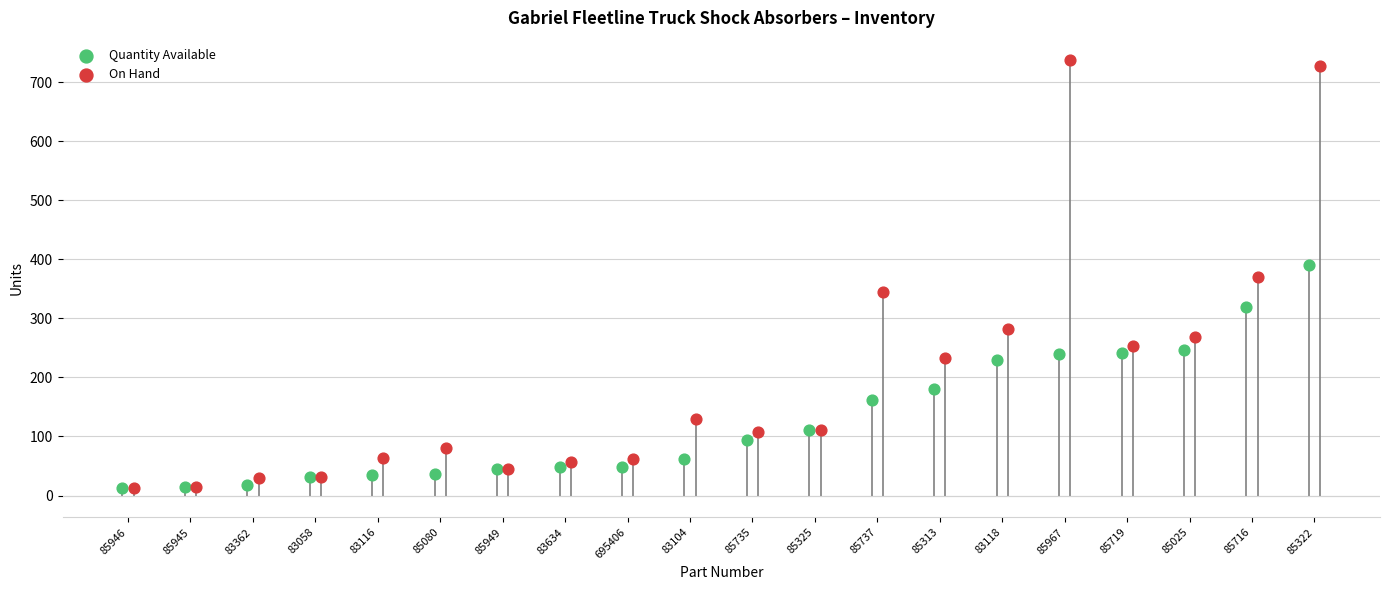

Which series contains the highest Y value?

On Hand